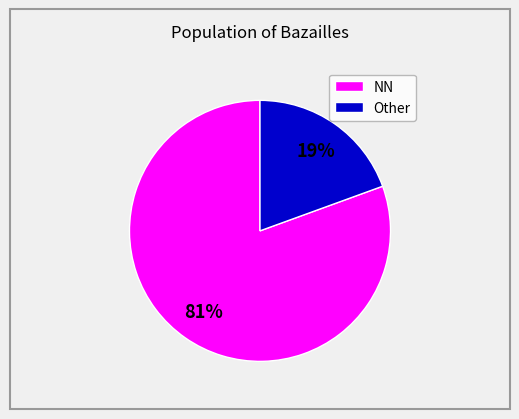

Rank the categories by value from highest to lowest.

NN, Other